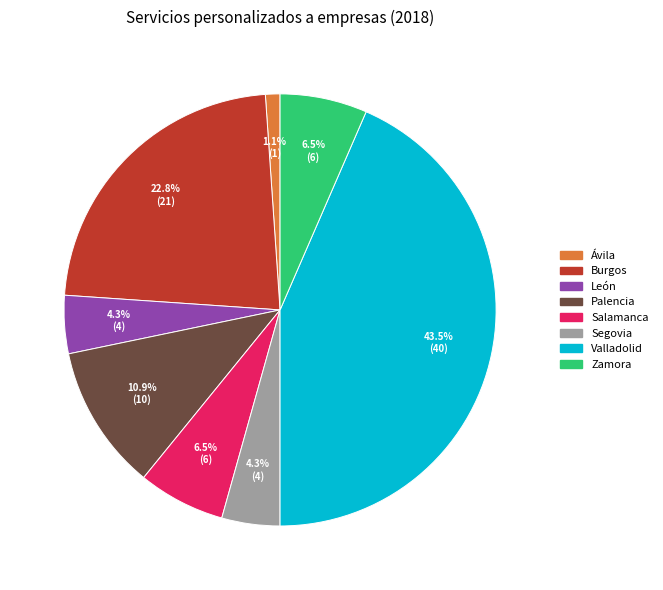

Is there a majority slice in this chart?

No